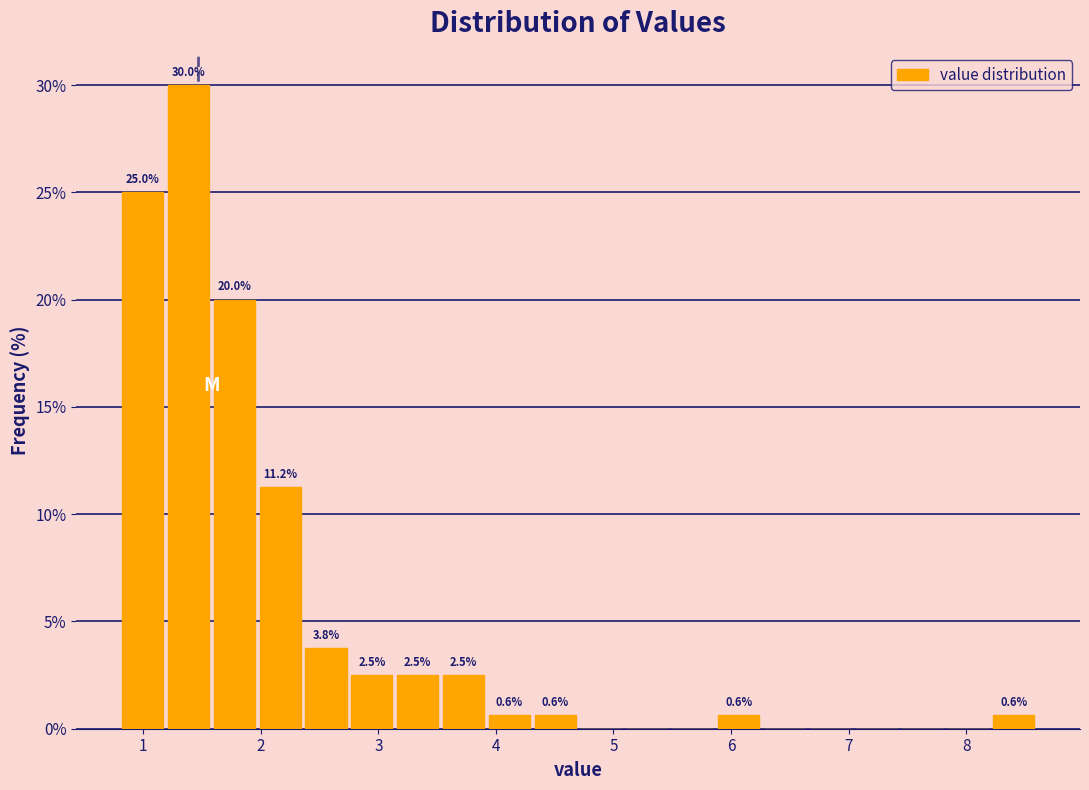

Around what value on the x-axis is the tallest bar? Give the approximate position of its centre, as read against the axis.

1.4